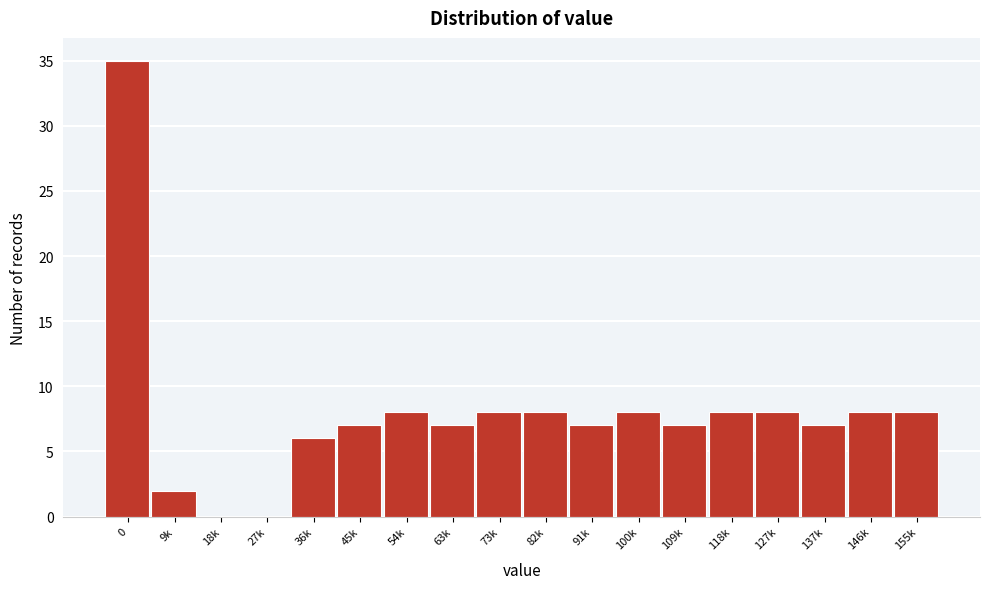

Reading left to right, what are all the values shown in this chart?

0=35	9k=2	18k=0	27k=0	36k=6	45k=7	54k=8	63k=7	73k=8	82k=8	91k=7	100k=8	109k=7	118k=8	127k=8	137k=7	146k=8	155k=8